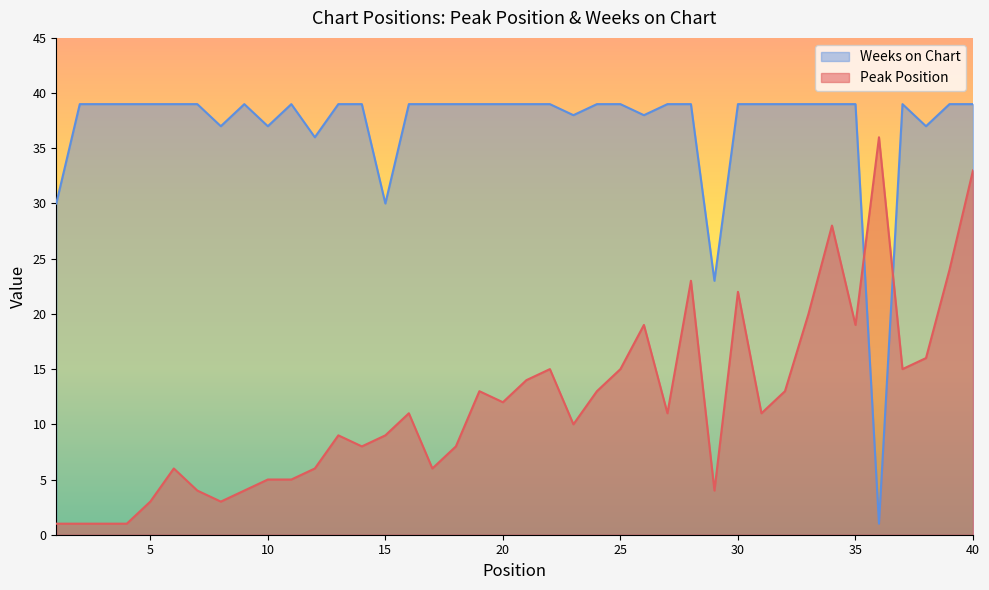

What is the minimum value shown in the chart?

1